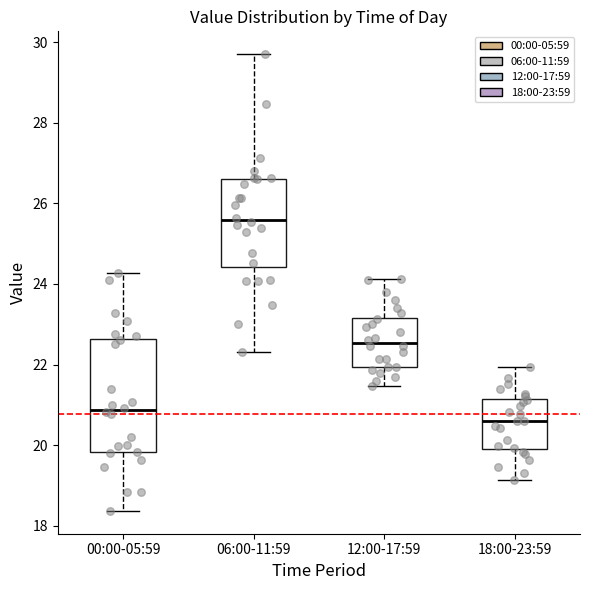

Reading left to right, transcribe this box plot: for each box, give where its median line is, the range the box spans, and where its two whiskers end, as read against the y-axis. The values are not printed on the chart, so give them approximately, as read against the axis.

00:00-05:59: median 20.8, box 19.8 to 22.6, whiskers 18.4 to 24.2
06:00-11:59: median 25.6, box 24.4 to 26.6, whiskers 22.4 to 29.8
12:00-17:59: median 22.6, box 22.0 to 23.2, whiskers 21.4 to 24.2
18:00-23:59: median 20.6, box 20.0 to 21.2, whiskers 19.2 to 22.0